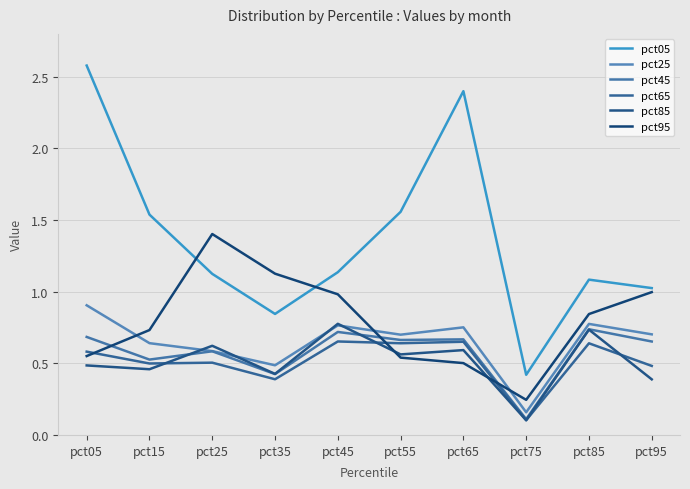

Which category has the lowest value across all series?

pct75